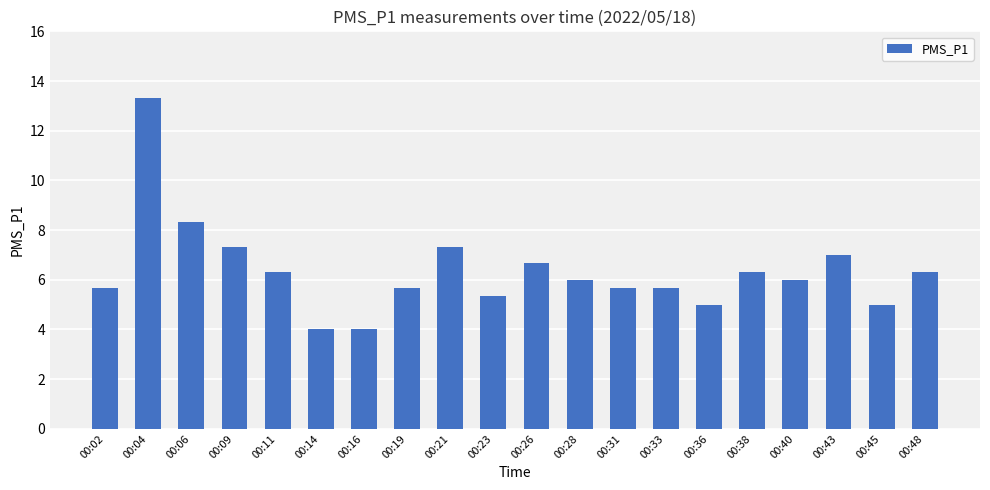

Are the bars horizontal?

No